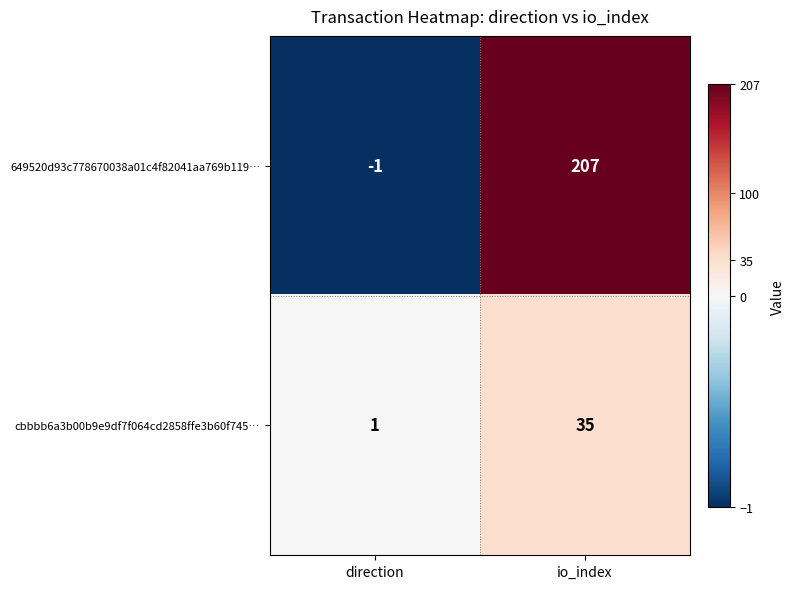

The cbbbb6a3b00b9e9df7f064cd2858ffe3b60f745… series shows 35 at io_index. True or false?

True